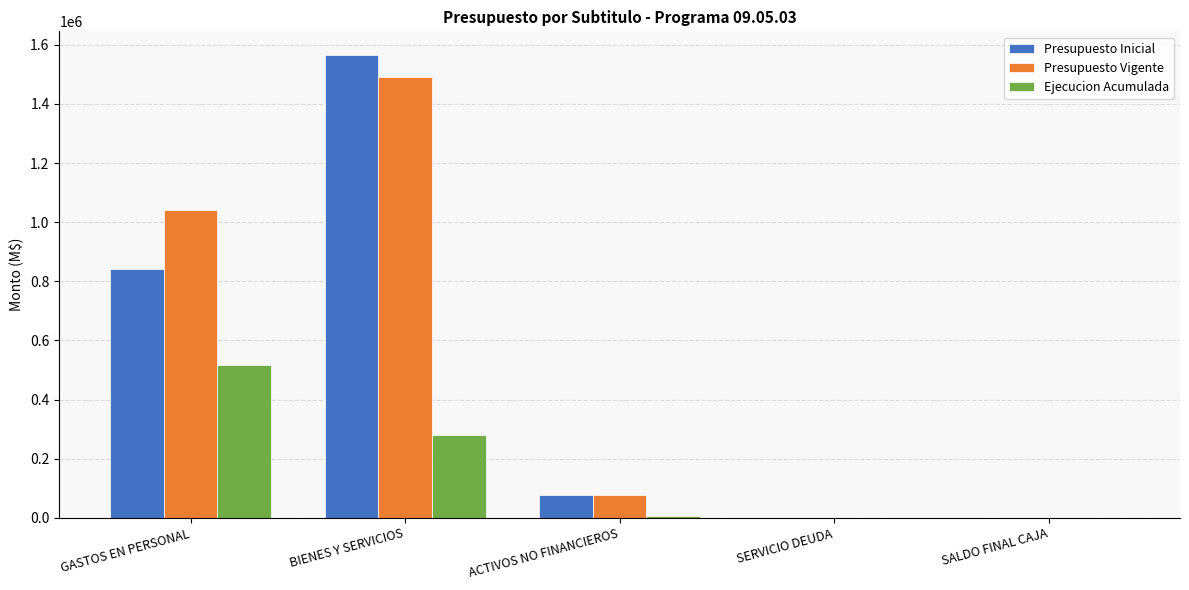

What is the sum of the Presupuesto Vigente values at ACTIVOS NO FINANCIEROS and SALDO FINAL CAJA?

78250